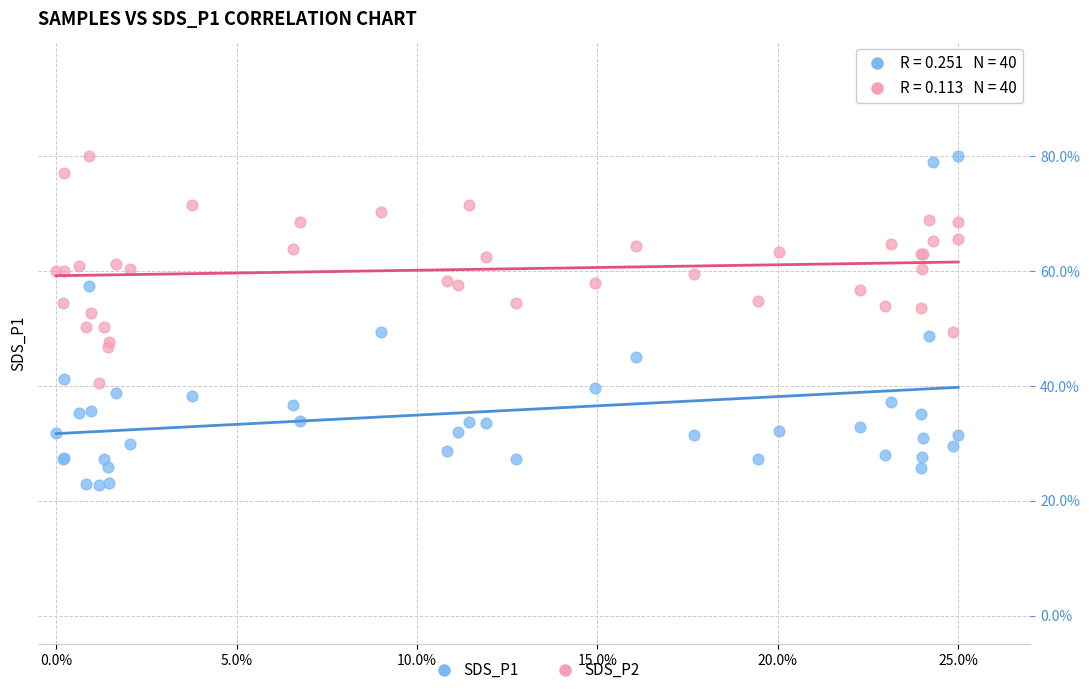

Which series has the widest spread of Y values?

SDS_P1